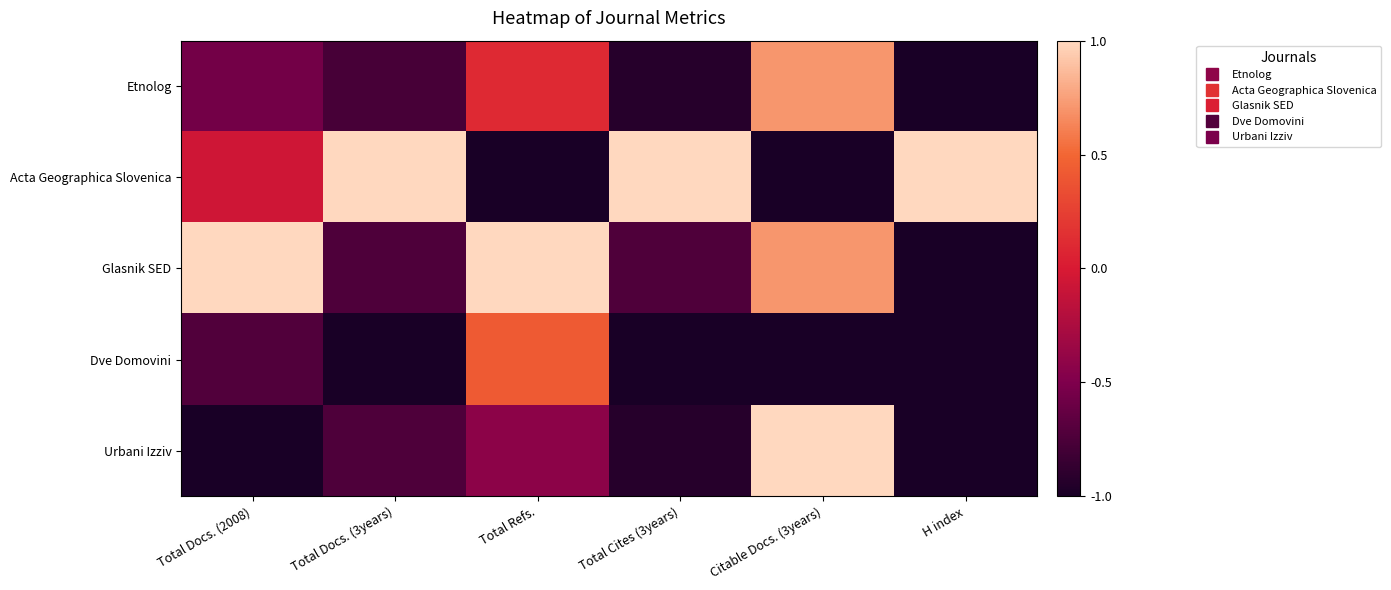

Which has a higher value, Total Refs. or Total Docs. (3years)?

Total Refs.